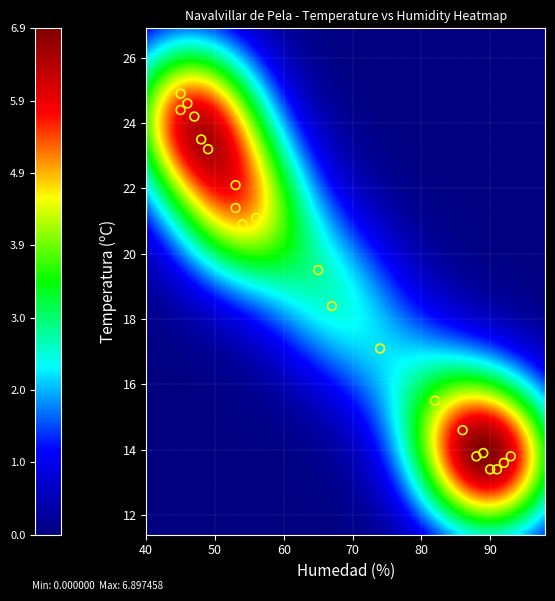

What is the range of X values (max minus min)?

48.0